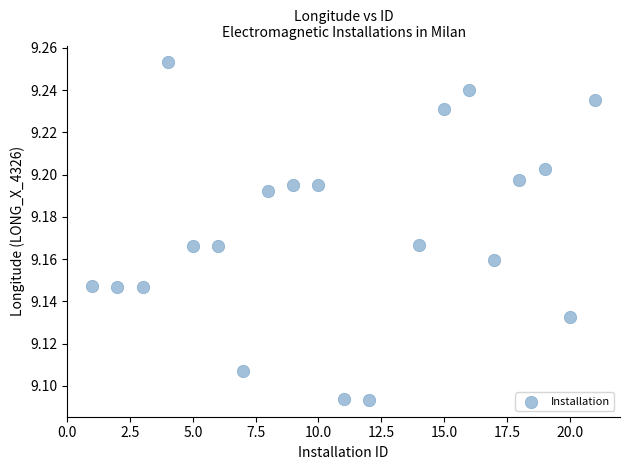

What is the range of X values (max minus min)?

20.0